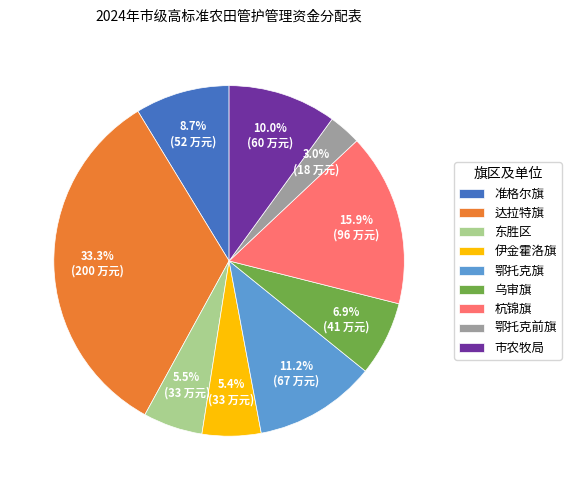

To the nearest percent, what is the average slice percentage?

11%